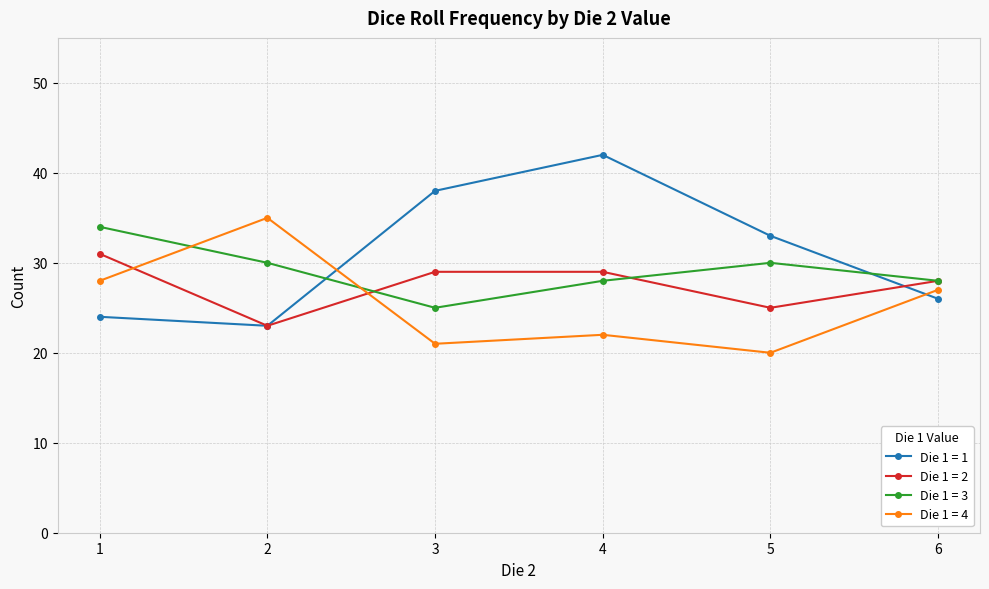

At 3, list the series in order from smallest to largest.

Die 1 = 4, Die 1 = 3, Die 1 = 2, Die 1 = 1